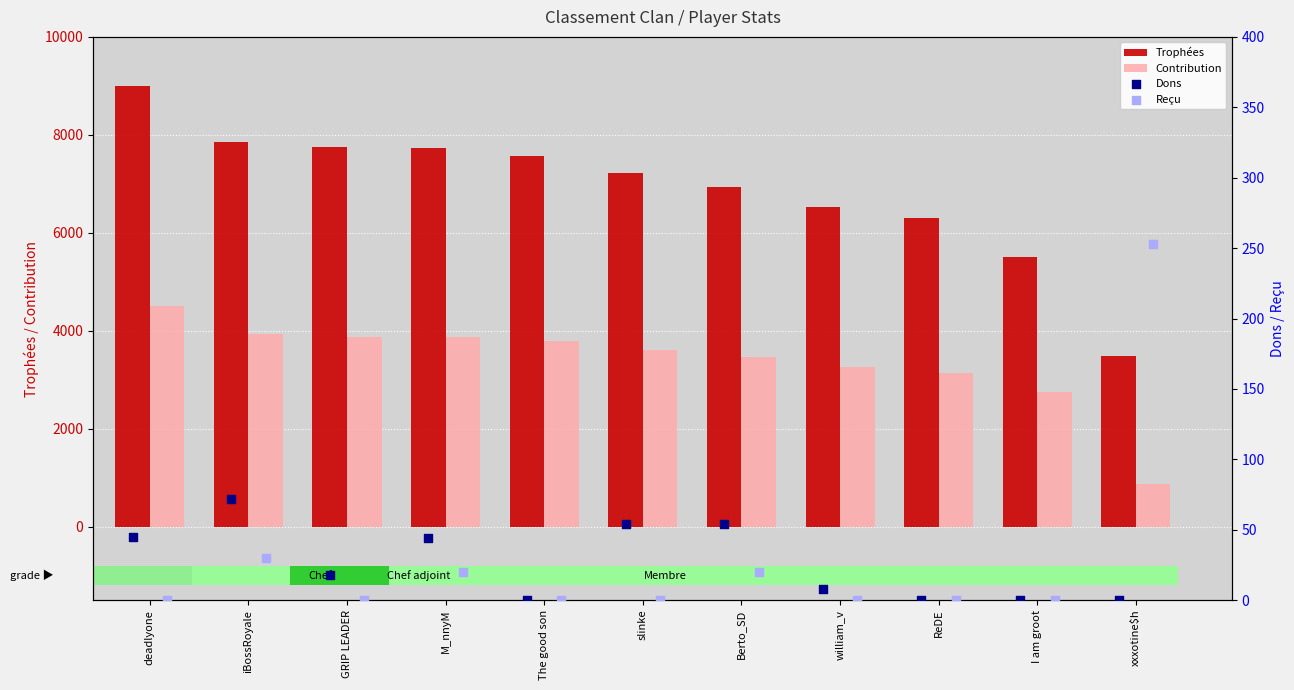

True or false: Trophées has a value of 9000 at deadlyone.

True